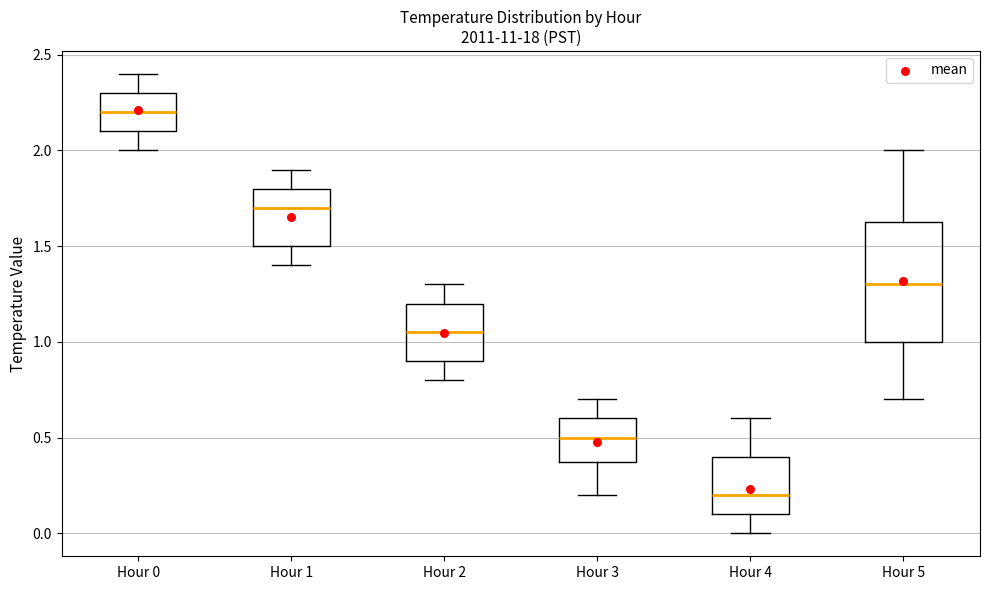

Reading left to right, transcribe this box plot: for each box, give where its median line is, the range the box spans, and where its two whiskers end, as read against the y-axis. The values are not printed on the chart, so give them approximately, as read against the axis.

Hour 0: median 2.20, box 2.10 to 2.30, whiskers 2.00 to 2.40
Hour 1: median 1.70, box 1.50 to 1.80, whiskers 1.40 to 1.90
Hour 2: median 1.05, box 0.90 to 1.20, whiskers 0.80 to 1.30
Hour 3: median 0.50, box 0.40 to 0.60, whiskers 0.20 to 0.70
Hour 4: median 0.20, box 0.10 to 0.40, whiskers 0.00 to 0.60
Hour 5: median 1.30, box 1.00 to 1.65, whiskers 0.70 to 2.00